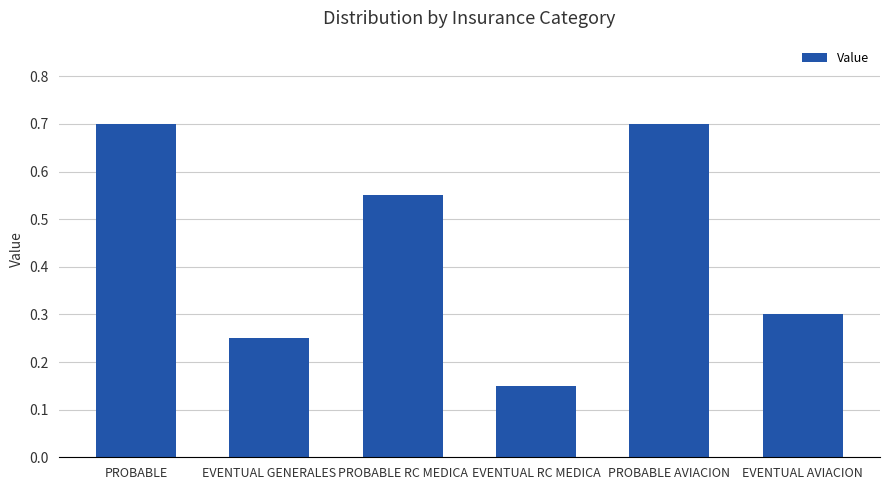

What is the sum of the values at EVENTUAL RC MEDICA and EVENTUAL GENERALES?

0.4